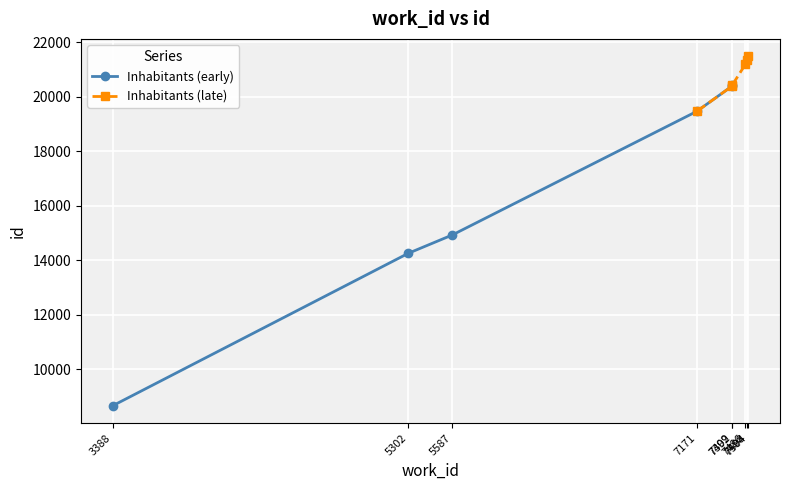

True or false: Inhabitants (early) has more than 1 points higher than both neighbors.

False